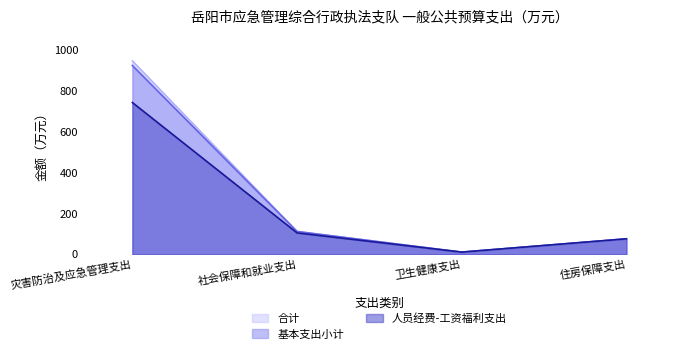

What is the sum of all 人员经费-工资福利支出 values?

933.0